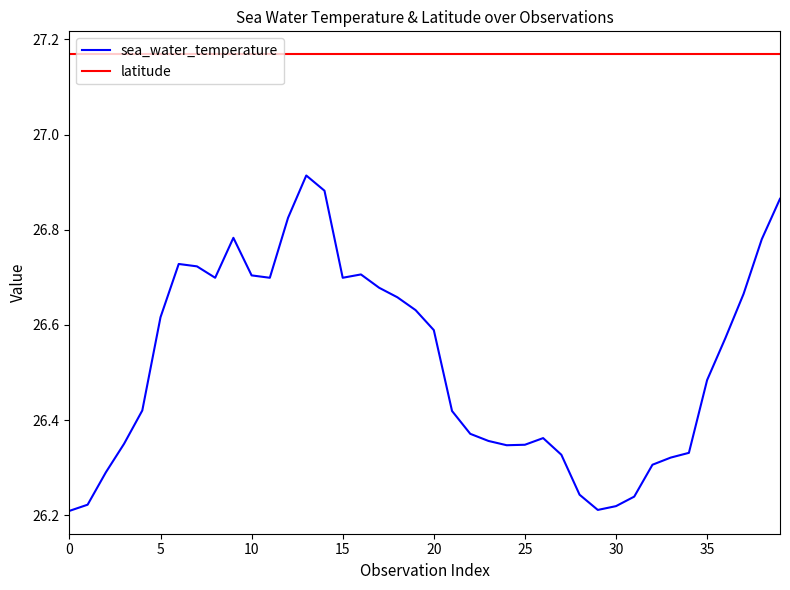

True or false: latitude and sea_water_temperature cross at least once.

False